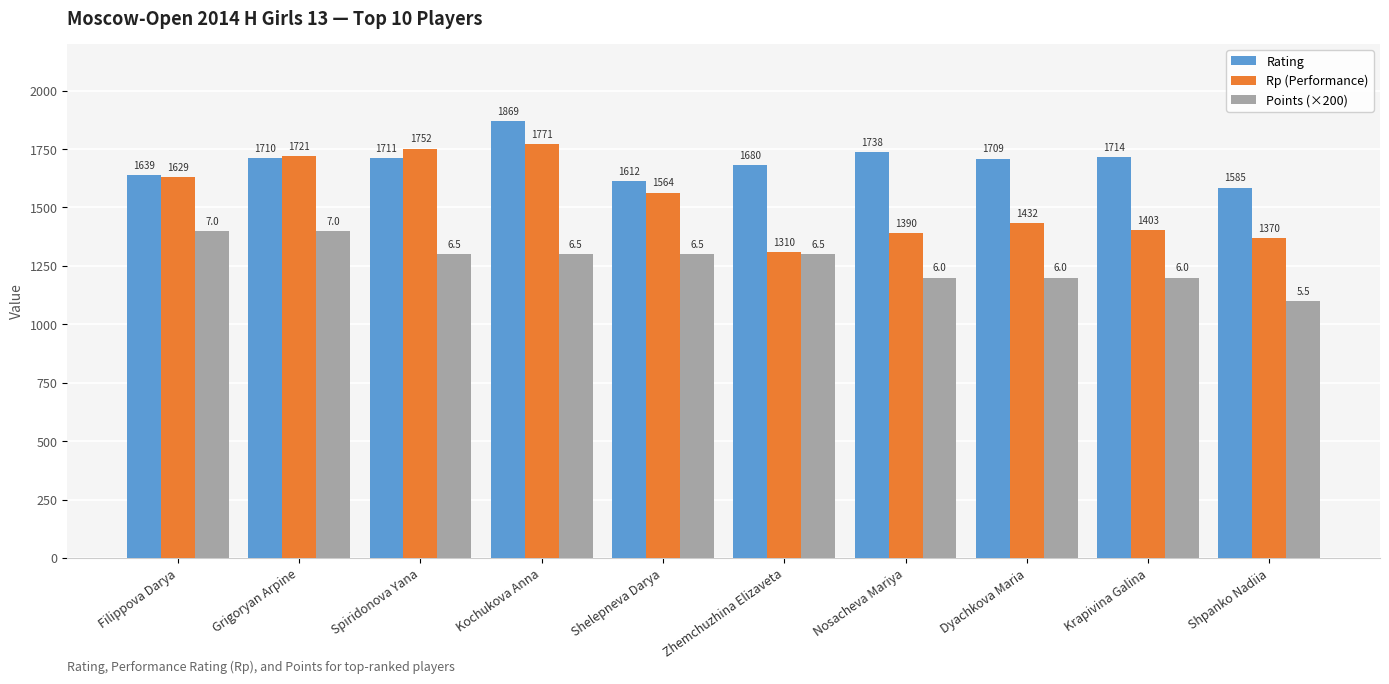

How many bars are there in total?

30